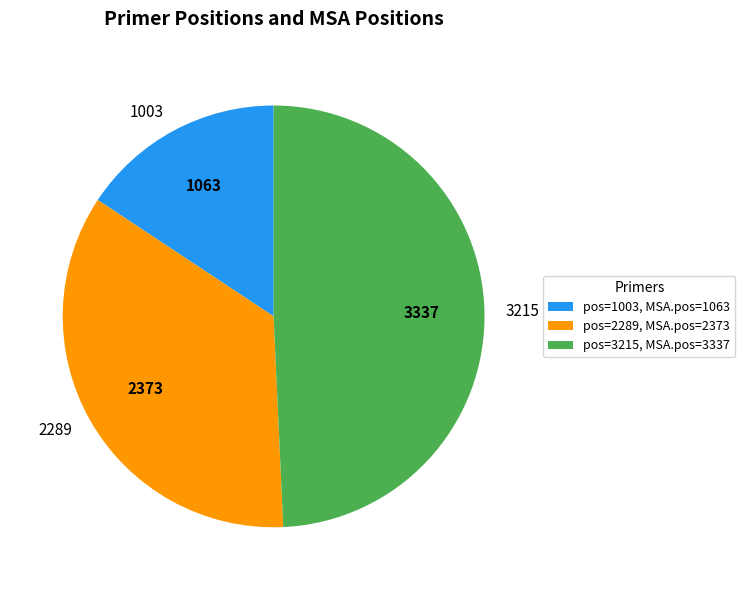

Approximately how many times larger is the value at 3215 compared to 2289?

1.4